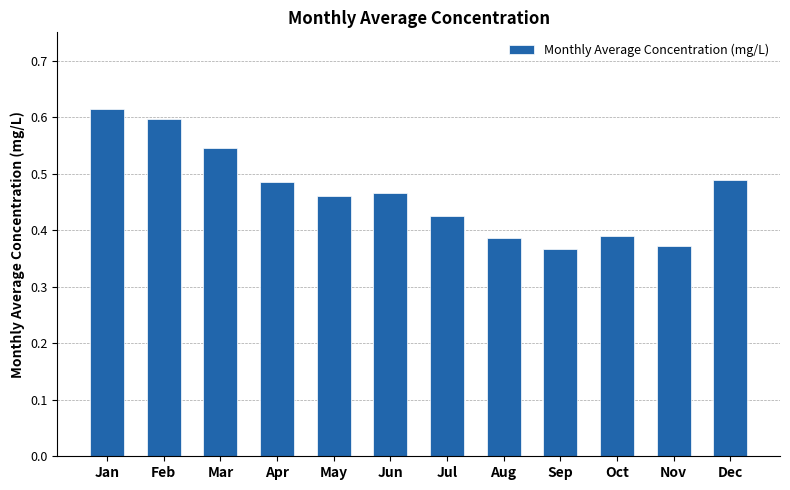

Does the chart contain stacked bars?

No